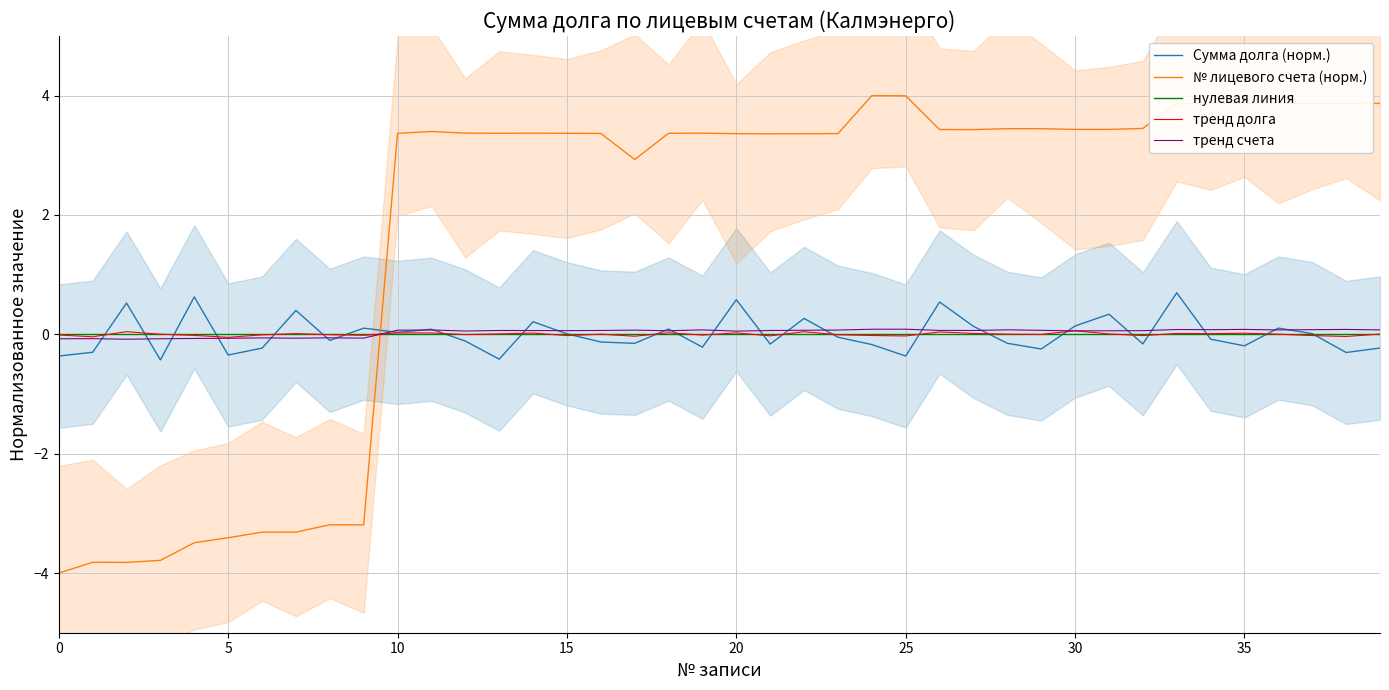

In тренд счета, how many points are lower than both neighbors (excluding endpoints)?

11